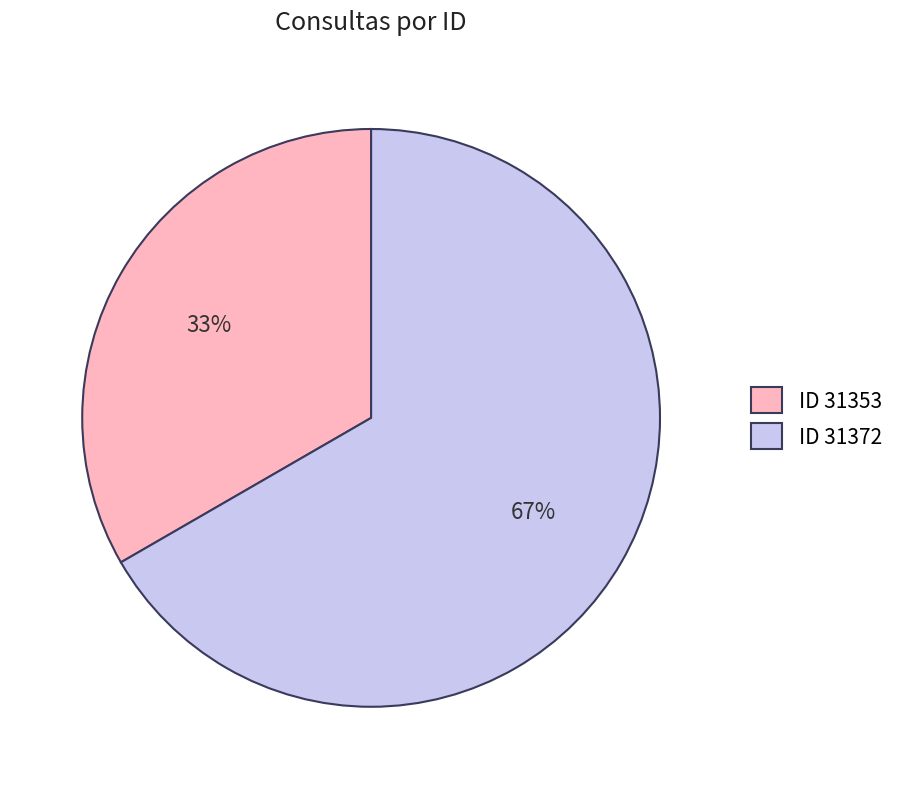

Count the number of slices in the pie.

2